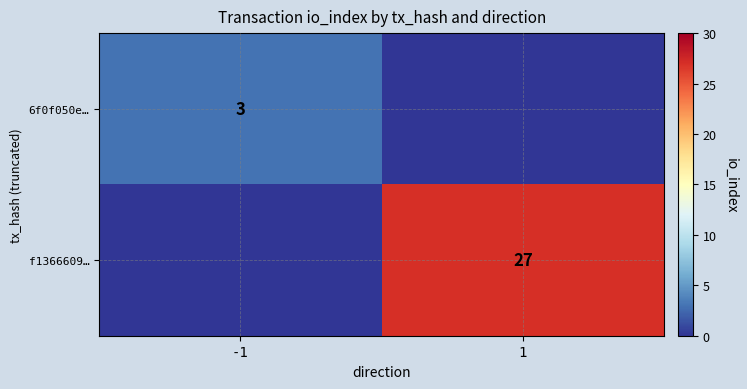

The f1366609… series shows 27 at 1. True or false?

True